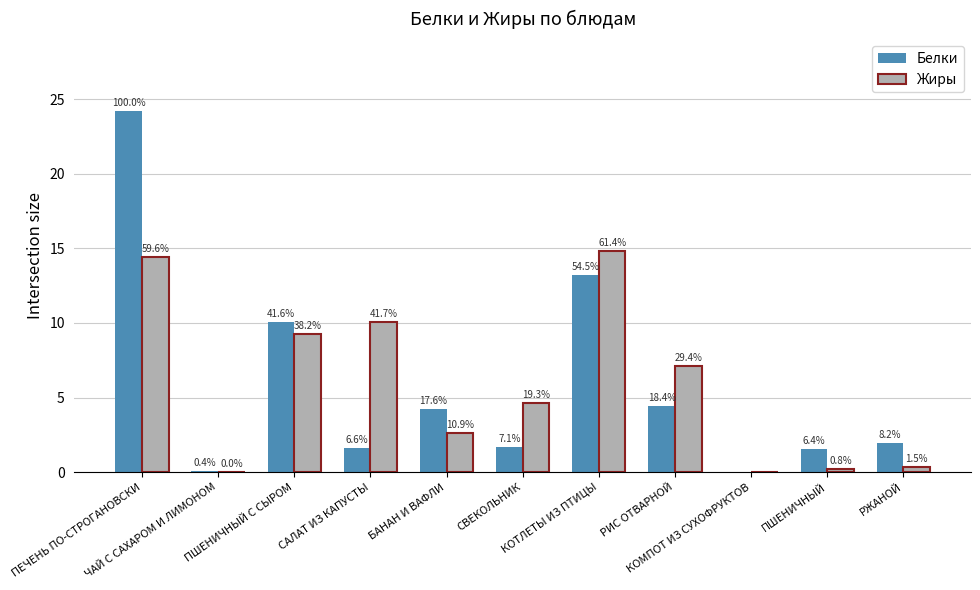

How many groups of bars are there?

11